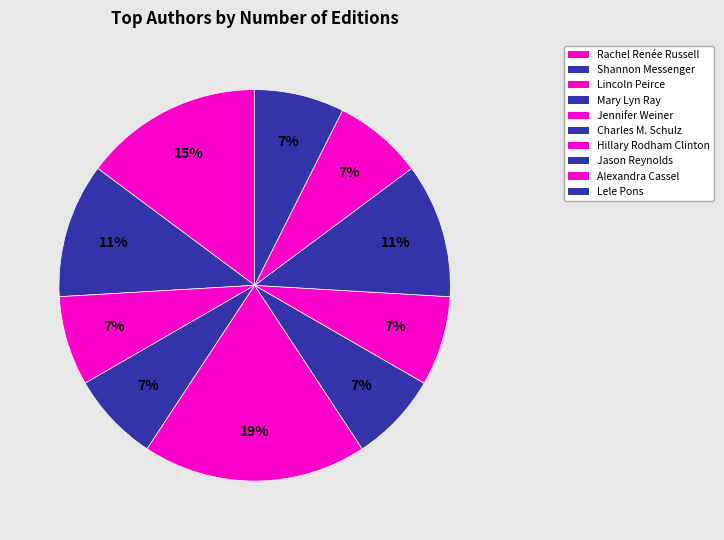

To the nearest percent, what is the combined percentage of Lele Pons and Alexandra Cassel?

15%